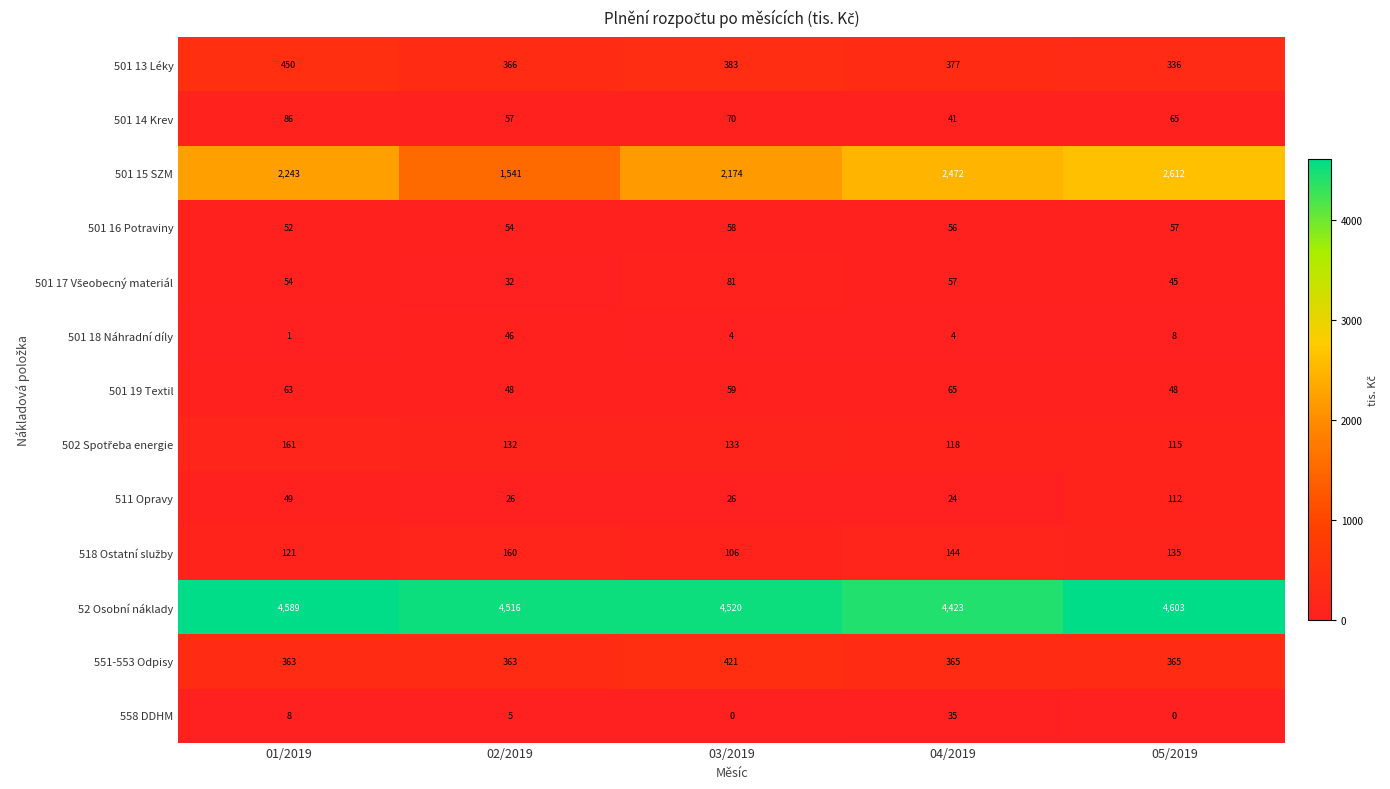

Where does the 558 DDHM series first go above 5?

01/2019